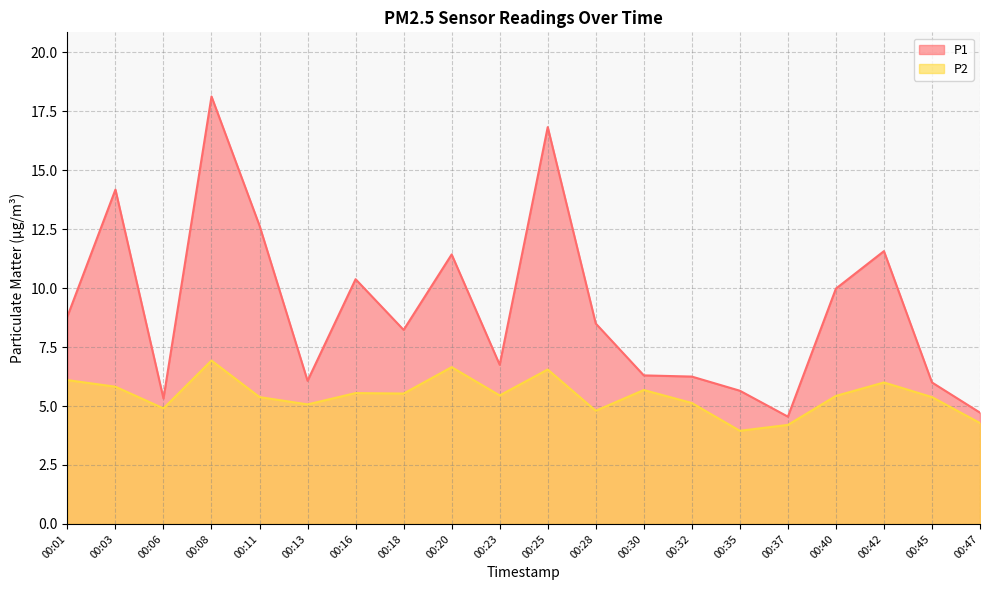

What is the value of the P1 point at the 16th from the left?

4.5